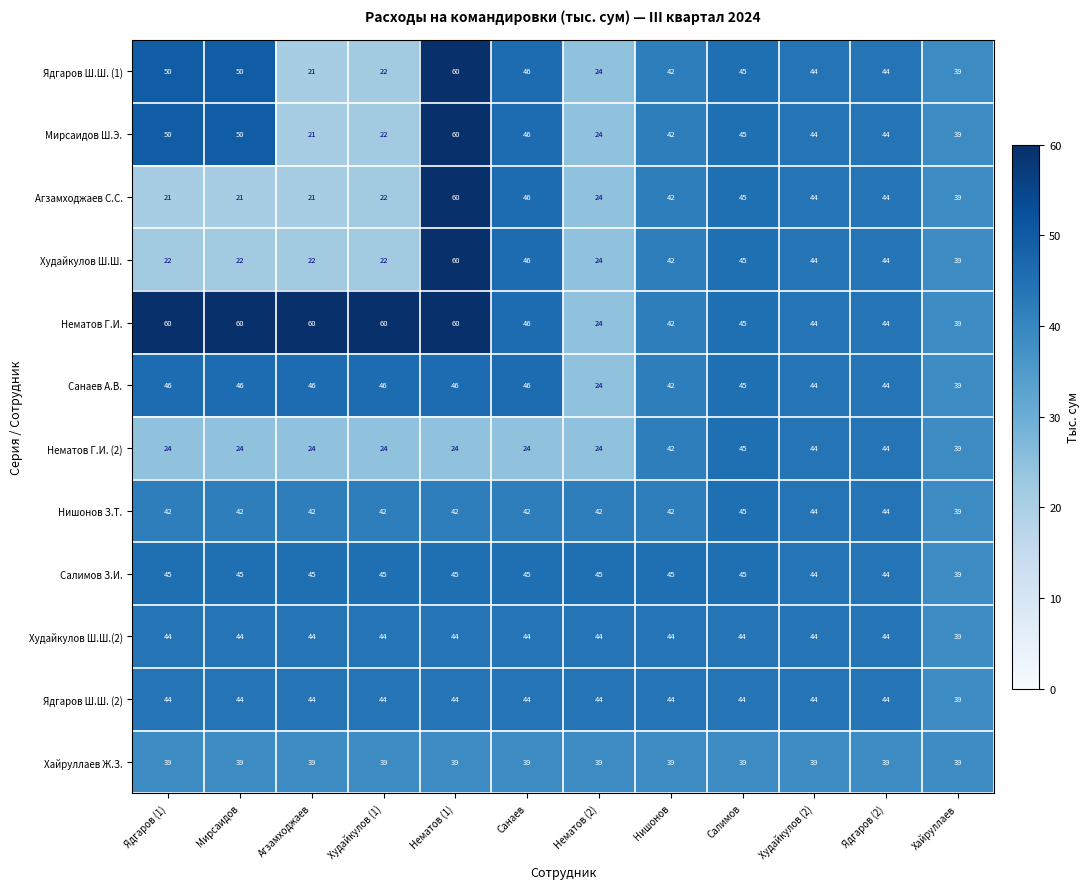

How many distinct data groups are displayed?

12